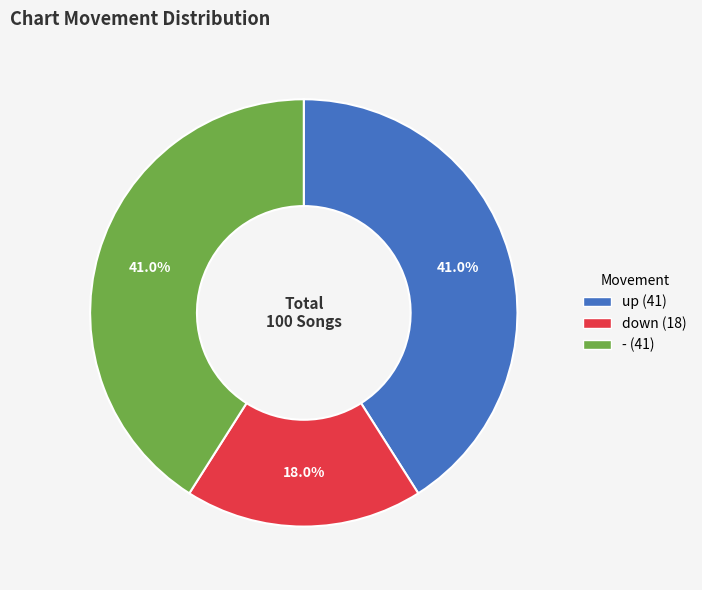

True or false: - accounts for 41% of the total.

True